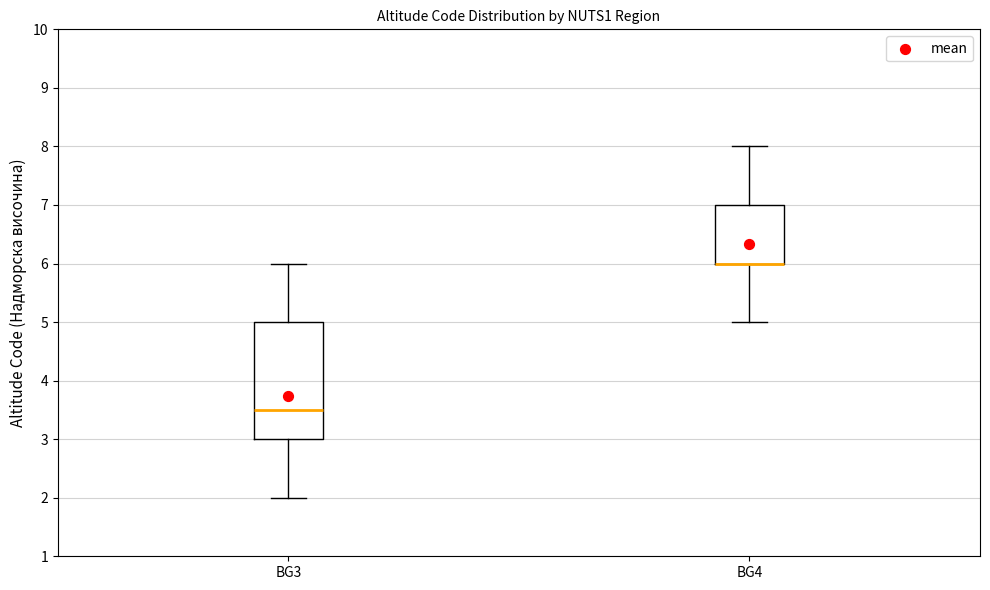

Where does the median line of the box for BG3 sit on the y-axis? The values are not printed on the chart, so give them approximately, as read against the axis.

3.5